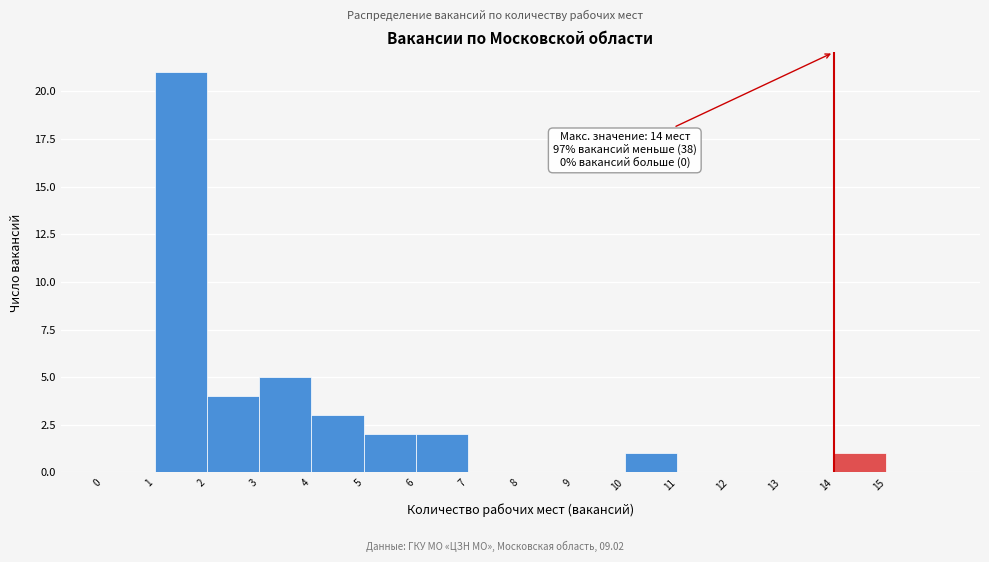

Over which range of the x-axis is the bar tallest?

1 to 2